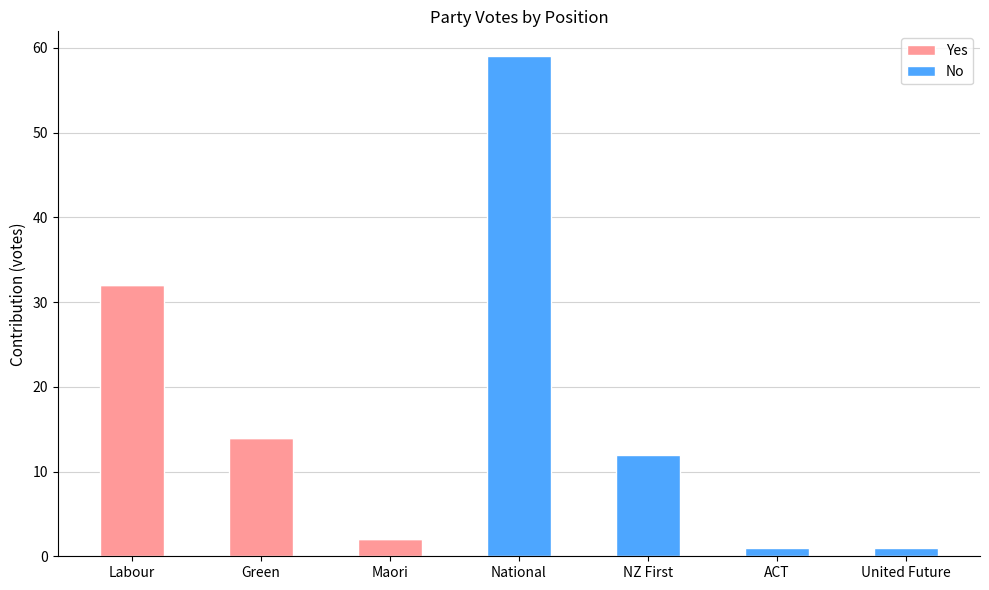

True or false: Yes has a value of 14 at Green.

True